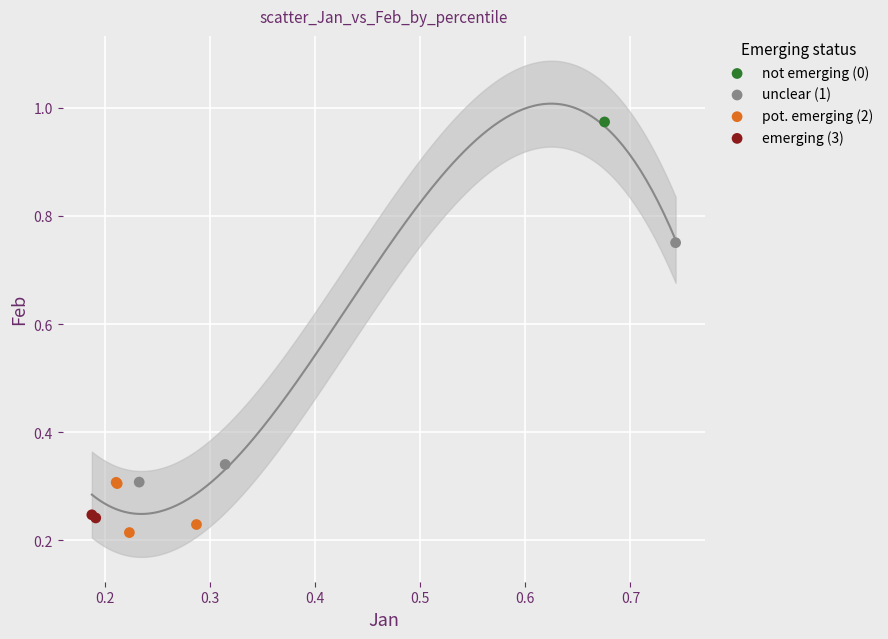

What are all the series names shown in the legend?

not emerging (0), unclear (1), pot. emerging (2), emerging (3)